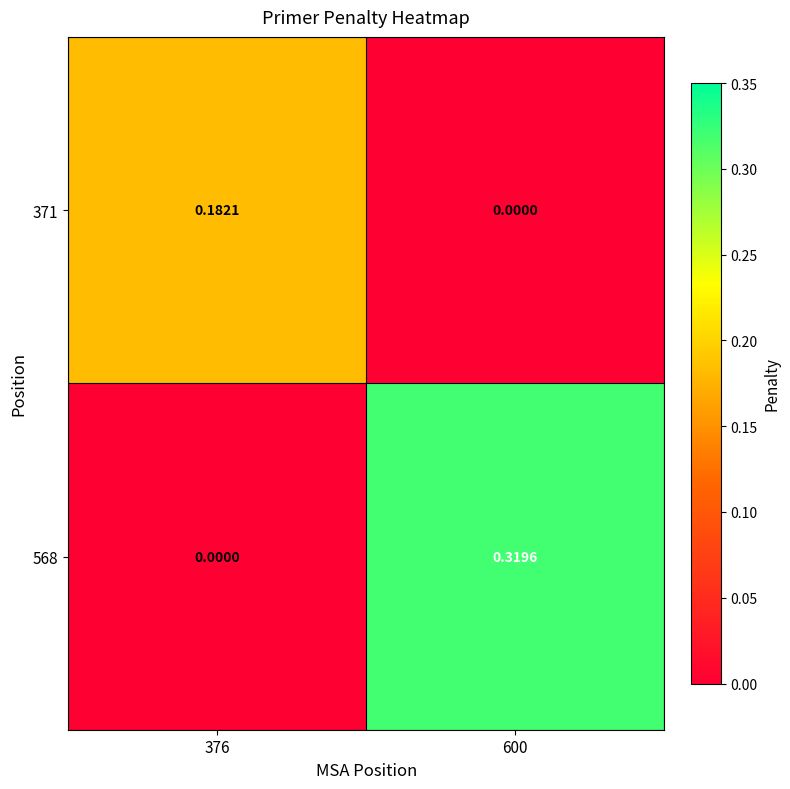

At which category is the sum across all series the highest?

600